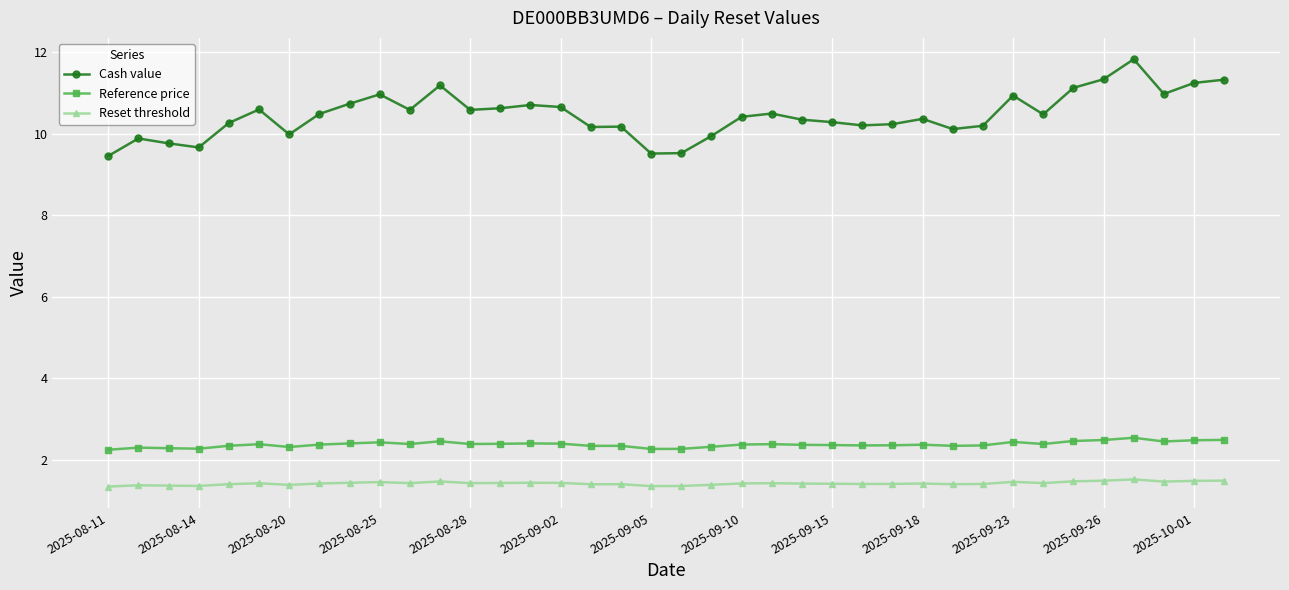

True or false: Cash value and Reference price cross at least once.

False